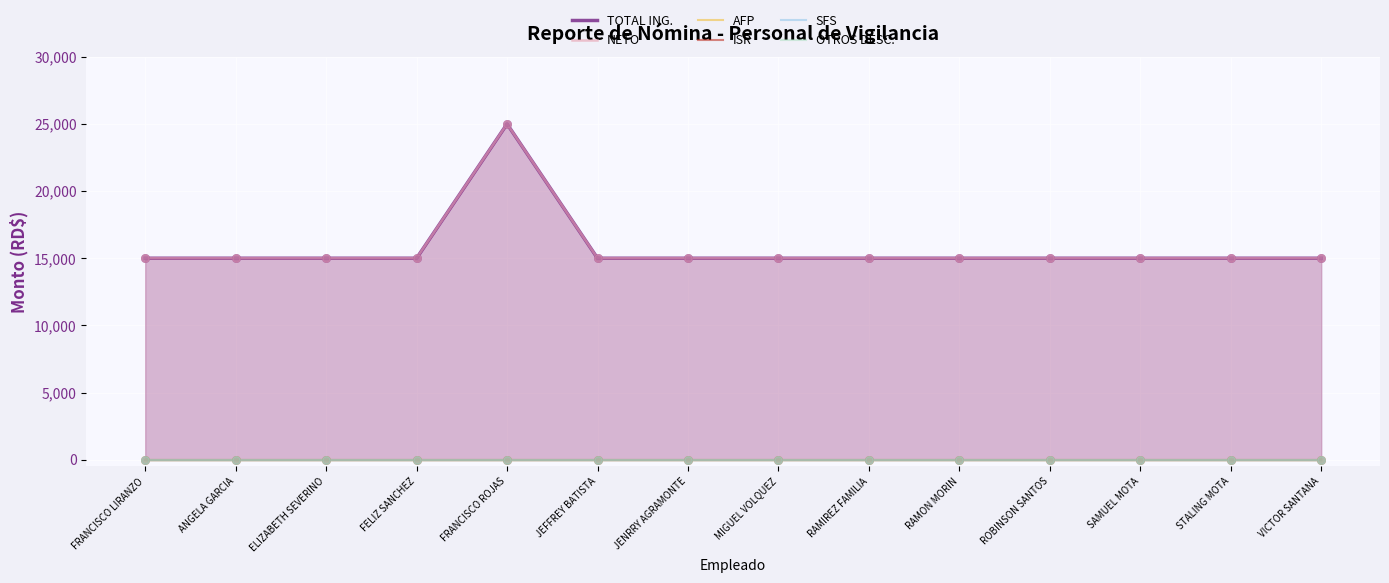

What are all the series names shown in the legend?

TOTAL ING., NETO, AFP, ISR, SFS, OTROS DESC.